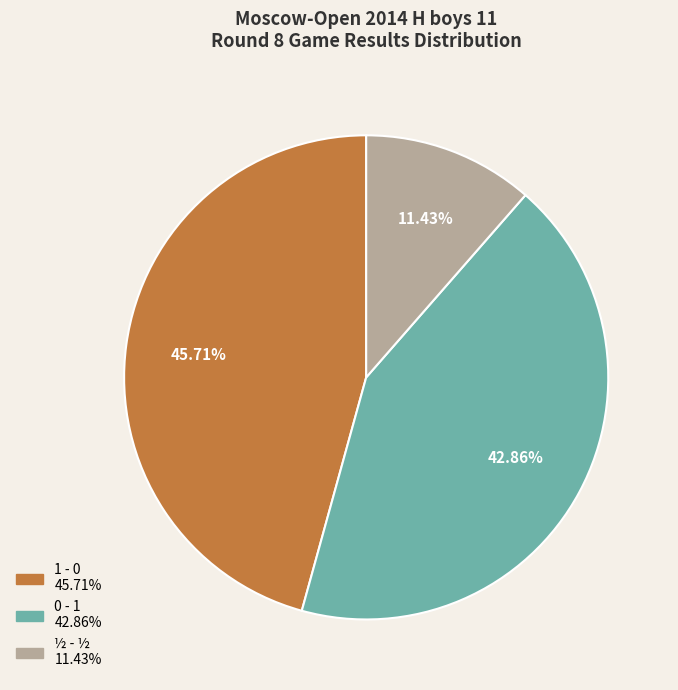

What is the ratio of the value at 1 - 0 to the value at ½ - ½?

4.0